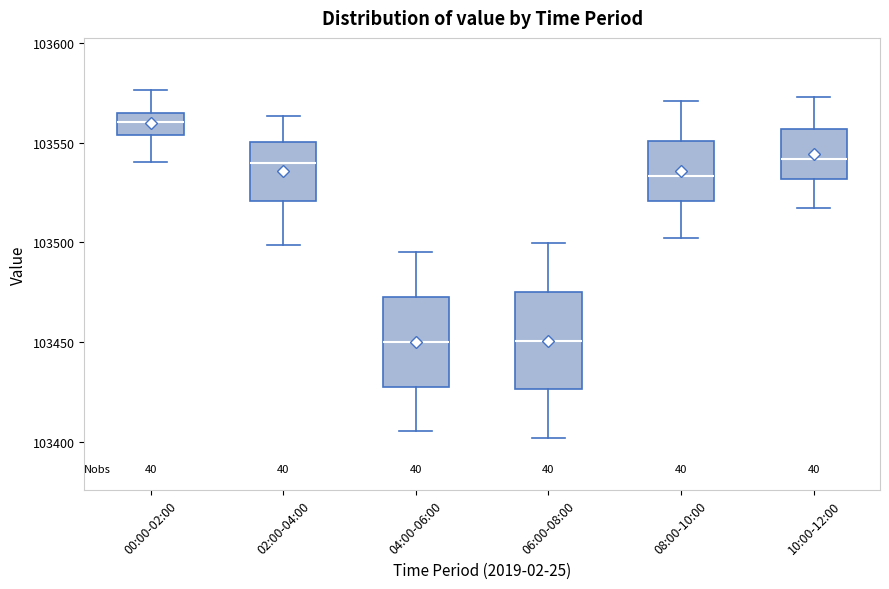

Reading left to right, transcribe this box plot: for each box, give where its median line is, the range the box spans, and where its two whiskers end, as read against the y-axis. The values are not printed on the chart, so give them approximately, as read against the axis.

00:00-02:00: median 103560, box 103555 to 103565, whiskers 103540 to 103575
02:00-04:00: median 103540, box 103520 to 103550, whiskers 103500 to 103565
04:00-06:00: median 103450, box 103430 to 103475, whiskers 103405 to 103495
06:00-08:00: median 103450, box 103425 to 103475, whiskers 103400 to 103500
08:00-10:00: median 103535, box 103520 to 103550, whiskers 103500 to 103570
10:00-12:00: median 103540, box 103530 to 103555, whiskers 103515 to 103575